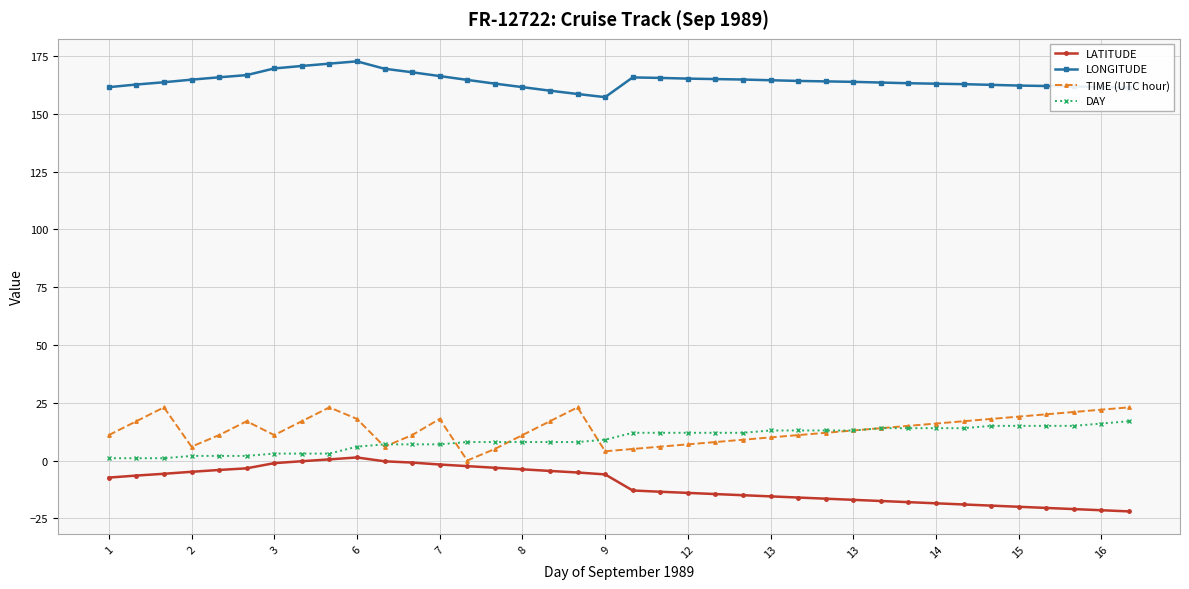

What is the maximum value shown in the chart?

172.7